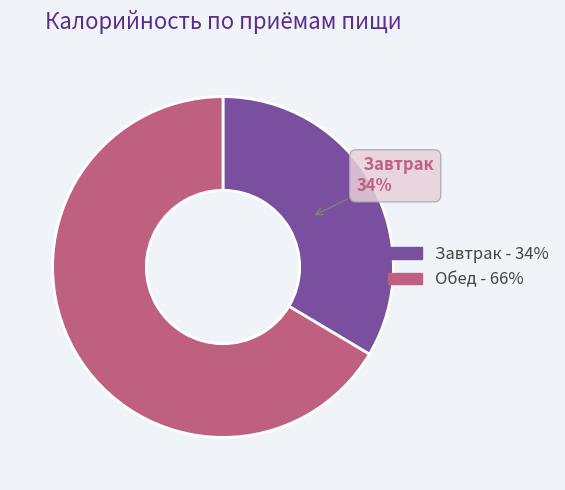

What is the majority slice?

Обед